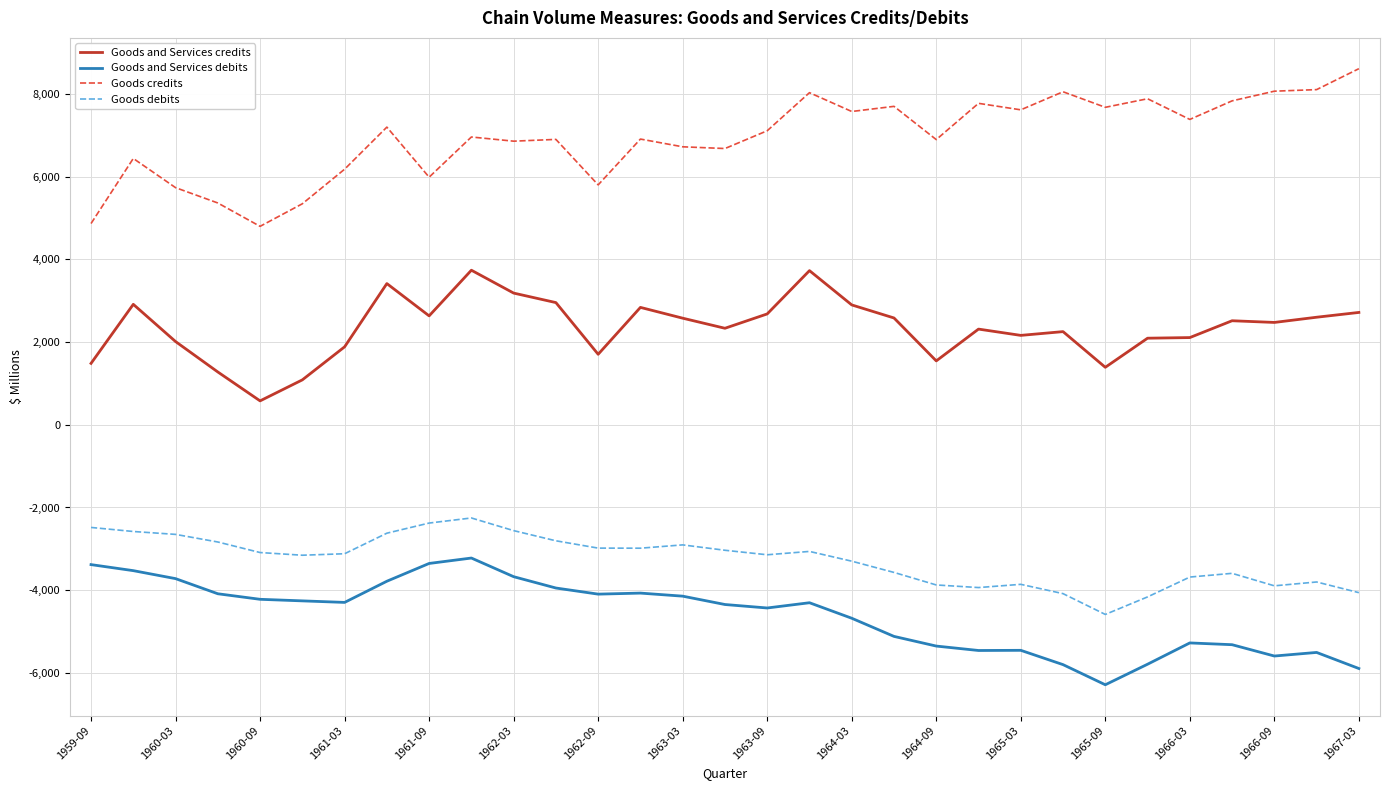

True or false: Goods debits and Goods and Services credits cross at least once.

False